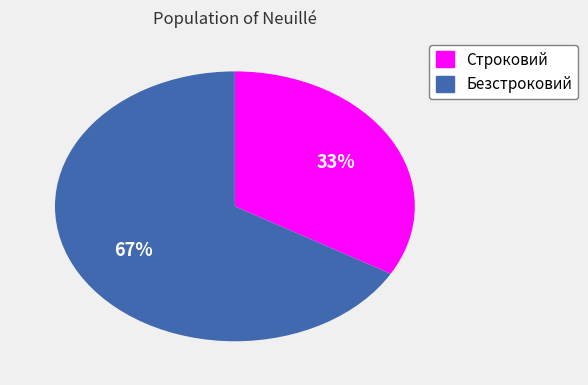

Which slice represents more than half of the pie?

Безстроковий